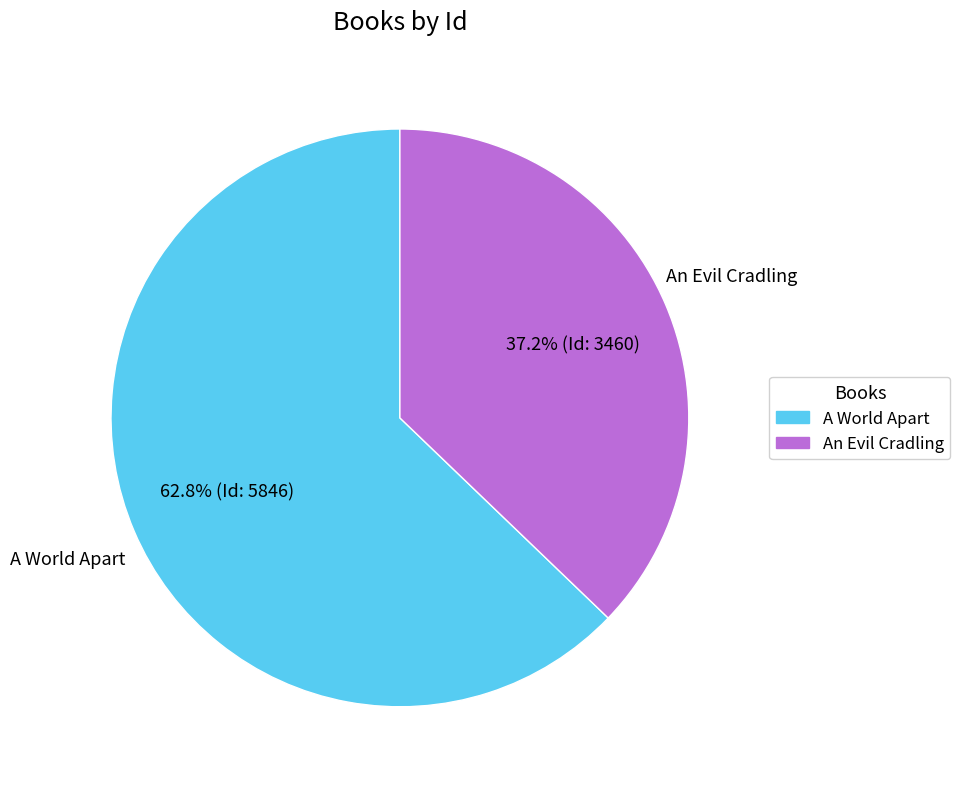

Is it true that An Evil Cradling is 37% of the pie?

True